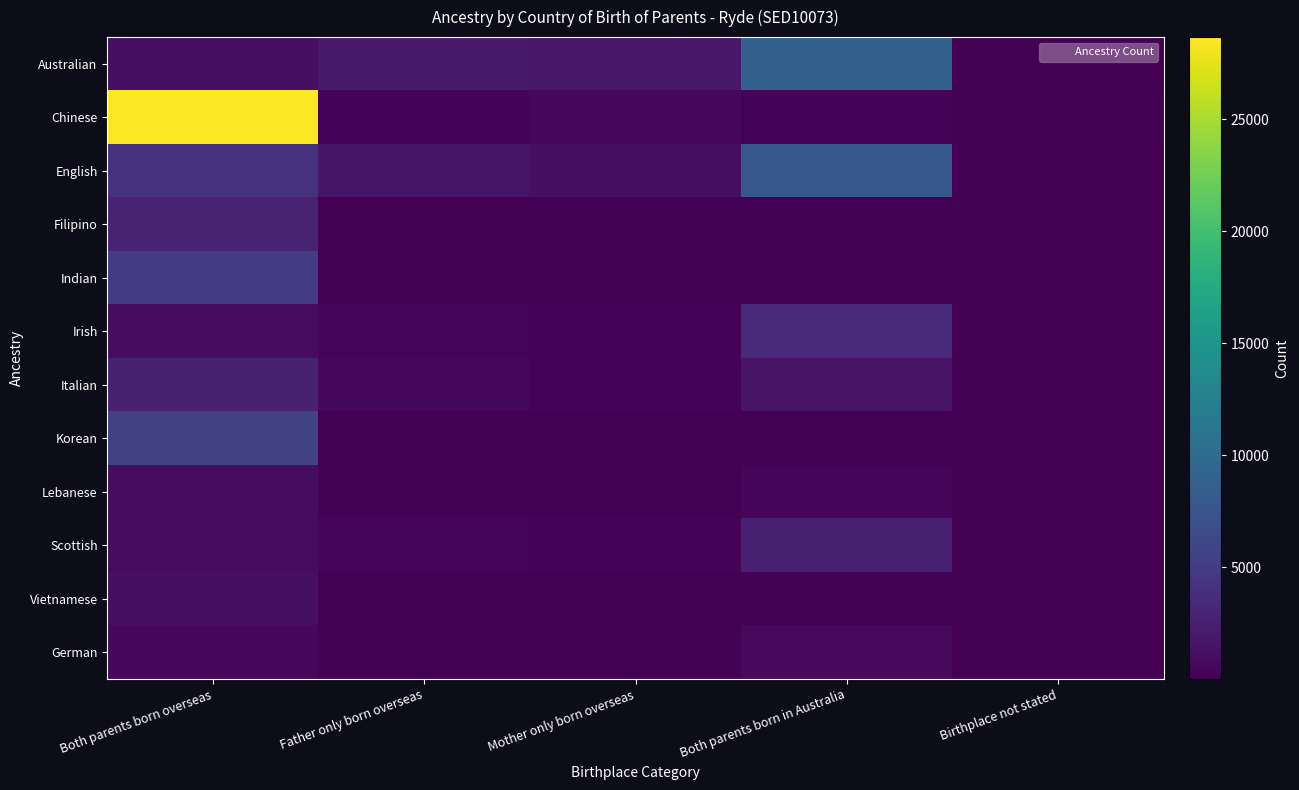

Reading left to right, transcribe all the data shown in this chart.

Australian: Both parents born overseas=1235	Father only born overseas=2080	Mother only born overseas=1814	Both parents born in Australia=8945	Birthplace not stated=82
Chinese: Both parents born overseas=28661	Father only born overseas=329	Mother only born overseas=625	Both parents born in Australia=300	Birthplace not stated=167
English: Both parents born overseas=4114	Father only born overseas=1597	Mother only born overseas=1168	Both parents born in Australia=7892	Birthplace not stated=96
Filipino: Both parents born overseas=2721	Father only born overseas=51	Mother only born overseas=181	Both parents born in Australia=43	Birthplace not stated=6
Indian: Both parents born overseas=5046	Father only born overseas=64	Mother only born overseas=70	Both parents born in Australia=15	Birthplace not stated=8
Irish: Both parents born overseas=1001	Father only born overseas=421	Mother only born overseas=311	Both parents born in Australia=3373	Birthplace not stated=27
Italian: Both parents born overseas=2590	Father only born overseas=568	Mother only born overseas=249	Both parents born in Australia=1517	Birthplace not stated=22
Korean: Both parents born overseas=5555	Father only born overseas=55	Mother only born overseas=100	Both parents born in Australia=30	Birthplace not stated=13
Lebanese: Both parents born overseas=910	Father only born overseas=214	Mother only born overseas=109	Both parents born in Australia=359	Birthplace not stated=4
Scottish: Both parents born overseas=816	Father only born overseas=425	Mother only born overseas=304	Both parents born in Australia=2530	Birthplace not stated=17
Vietnamese: Both parents born overseas=1161	Father only born overseas=26	Mother only born overseas=53	Both parents born in Australia=32	Birthplace not stated=5
German: Both parents born overseas=620	Father only born overseas=145	Mother only born overseas=126	Both parents born in Australia=678	Birthplace not stated=13